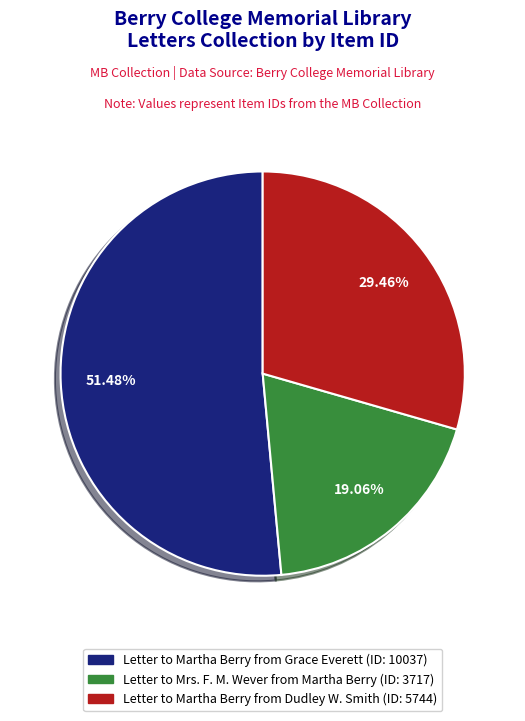

Between Letter to Martha Berry from Grace Everett and Letter to Martha Berry from Dudley W. Smith, which is larger?

Letter to Martha Berry from Grace Everett